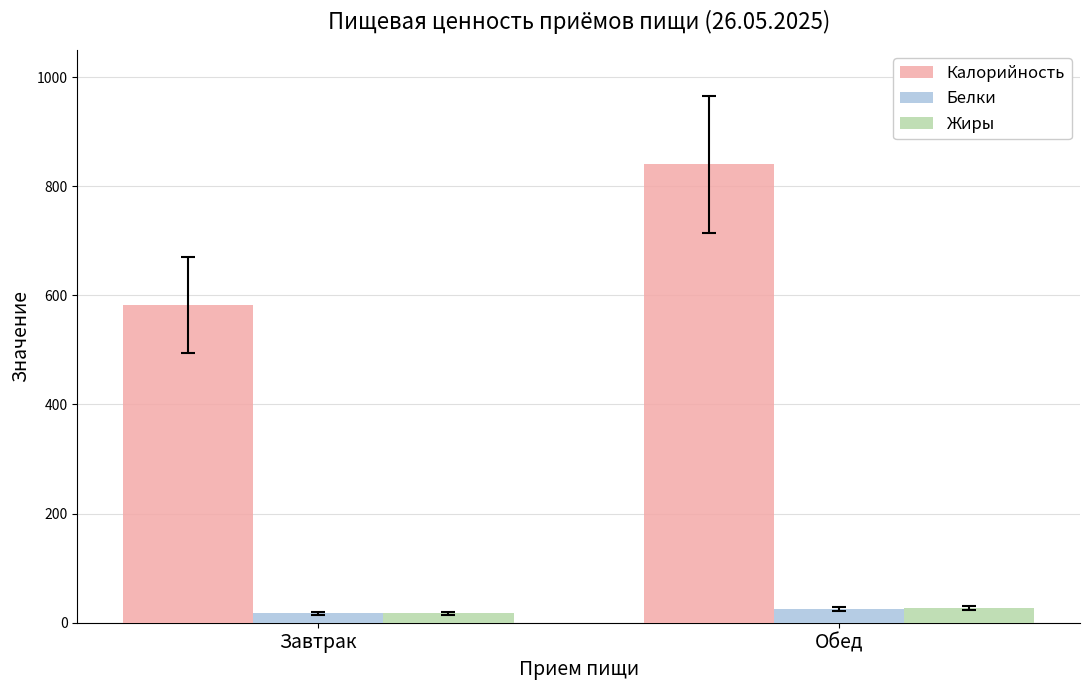

Is the value of Калорийность at Завтрак greater than the value of Белки at Завтрак?

Yes